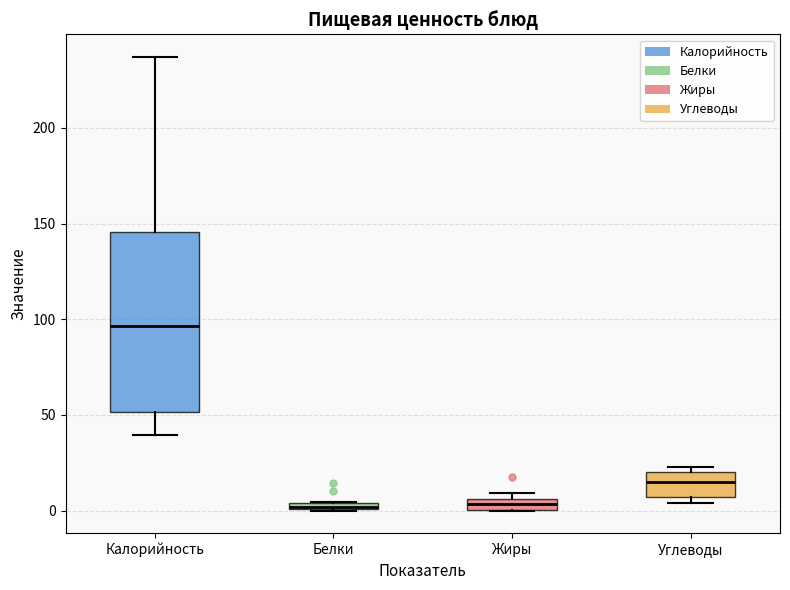

Comparing the boxes themselves (not the whiskers), which one is the tallest?

Калорийность